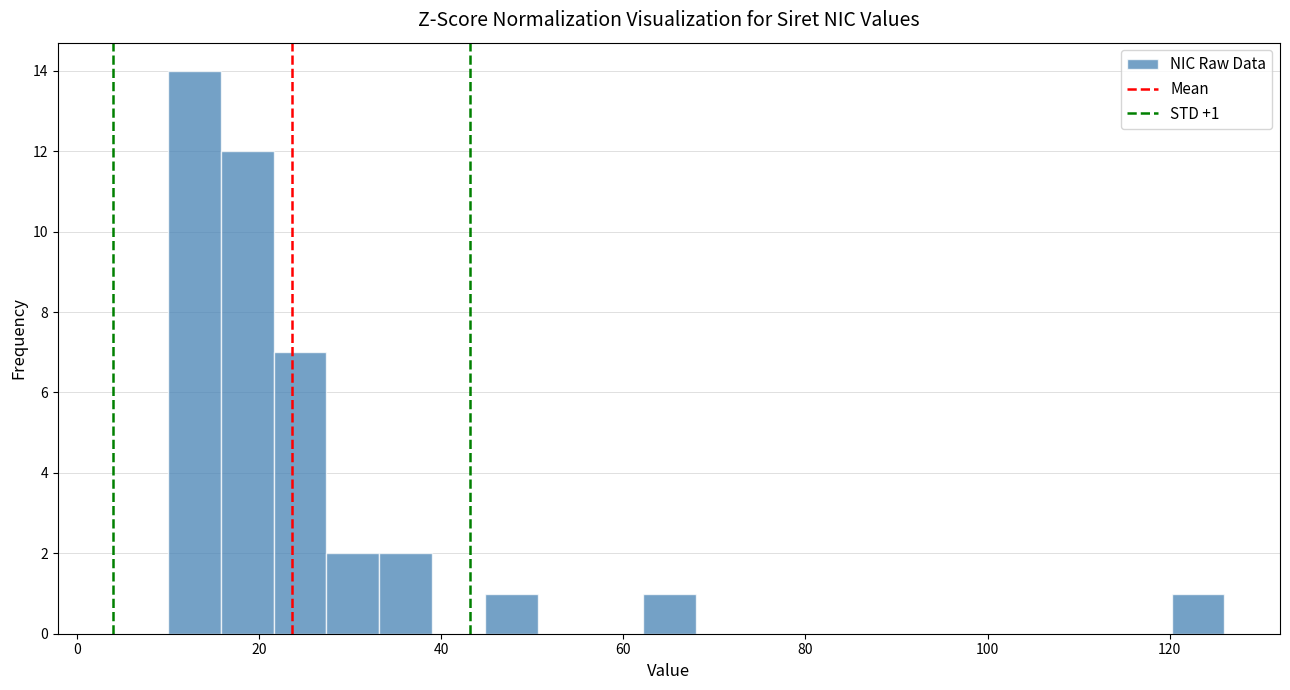

Read against the x-axis, roughly where is the centre of the tallest bar?

12